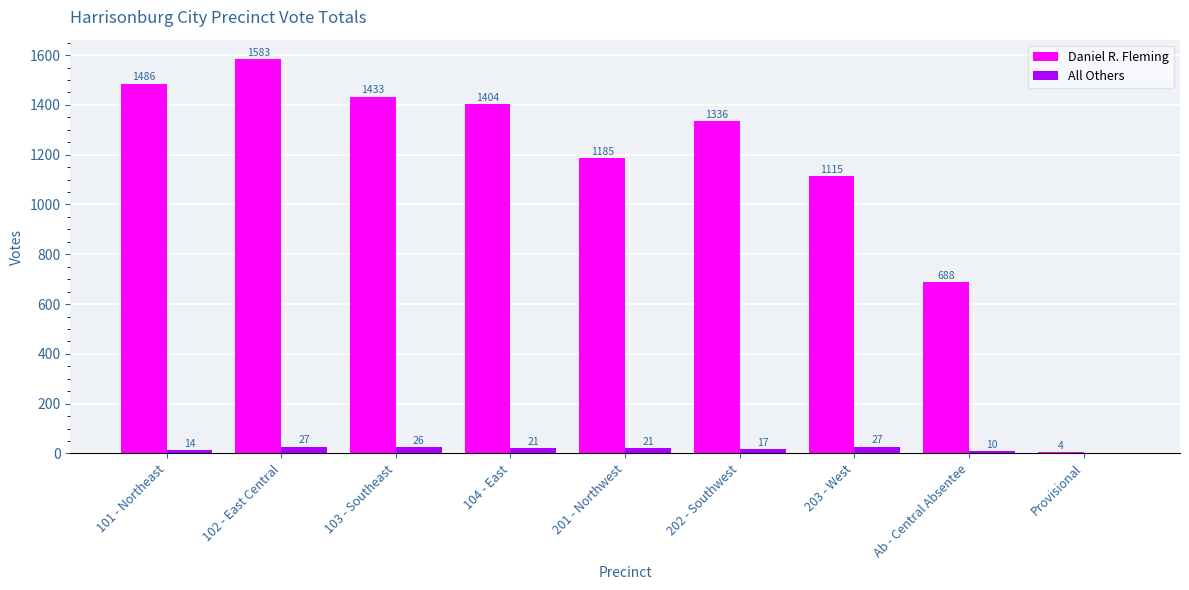

True or false: All Others has a value of 27 at 102 - East Central.

True